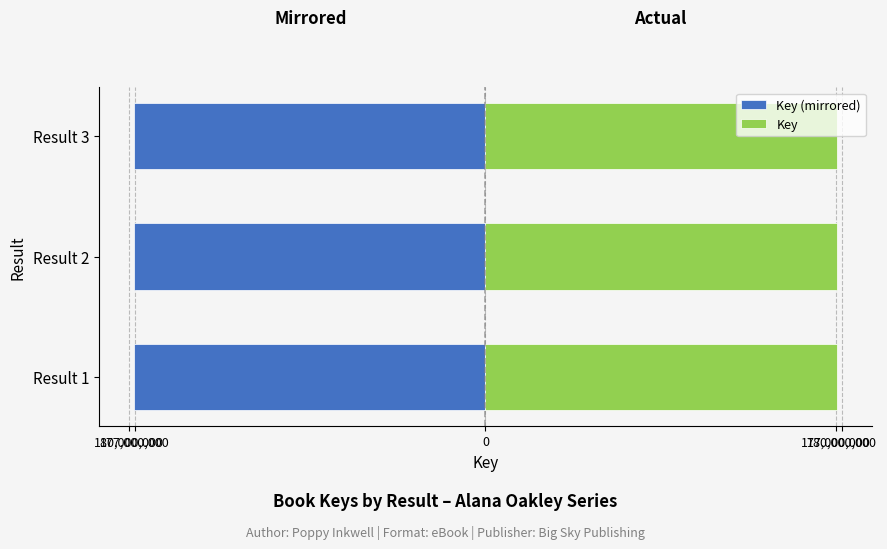

Between Result 1 and Result 2, which is larger?

Result 1